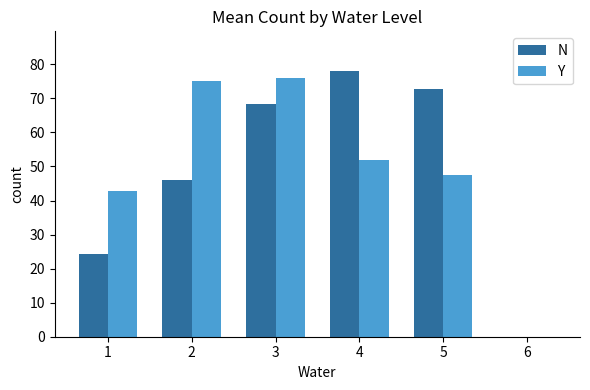

True or false: N has a value of 79.7 at 2.

False